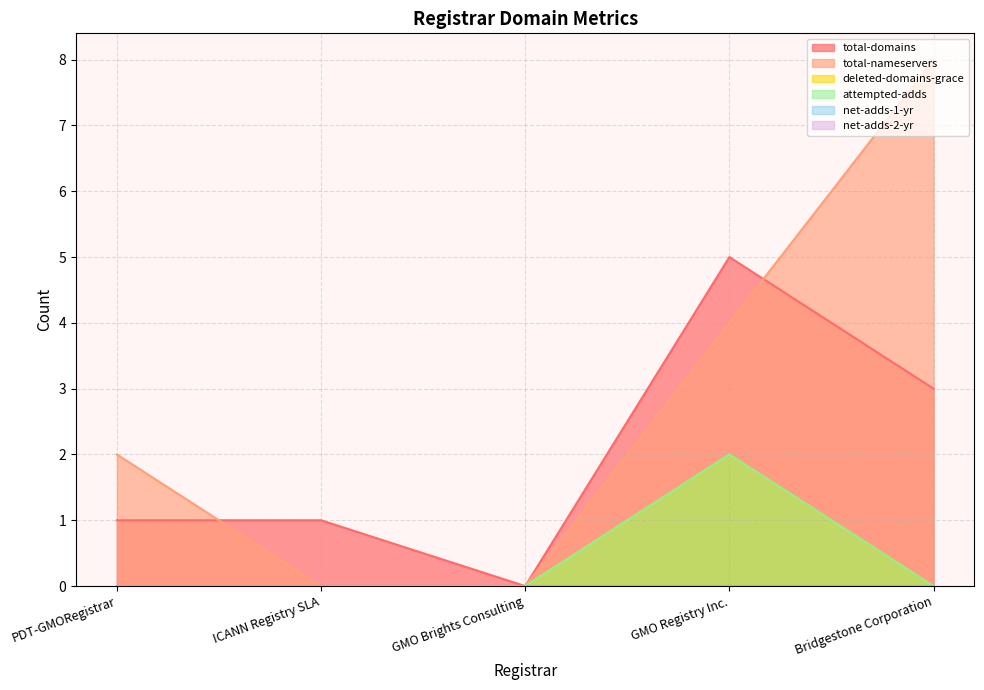

What is the spread (max minus min) of values at PDT-GMORegistrar?

2